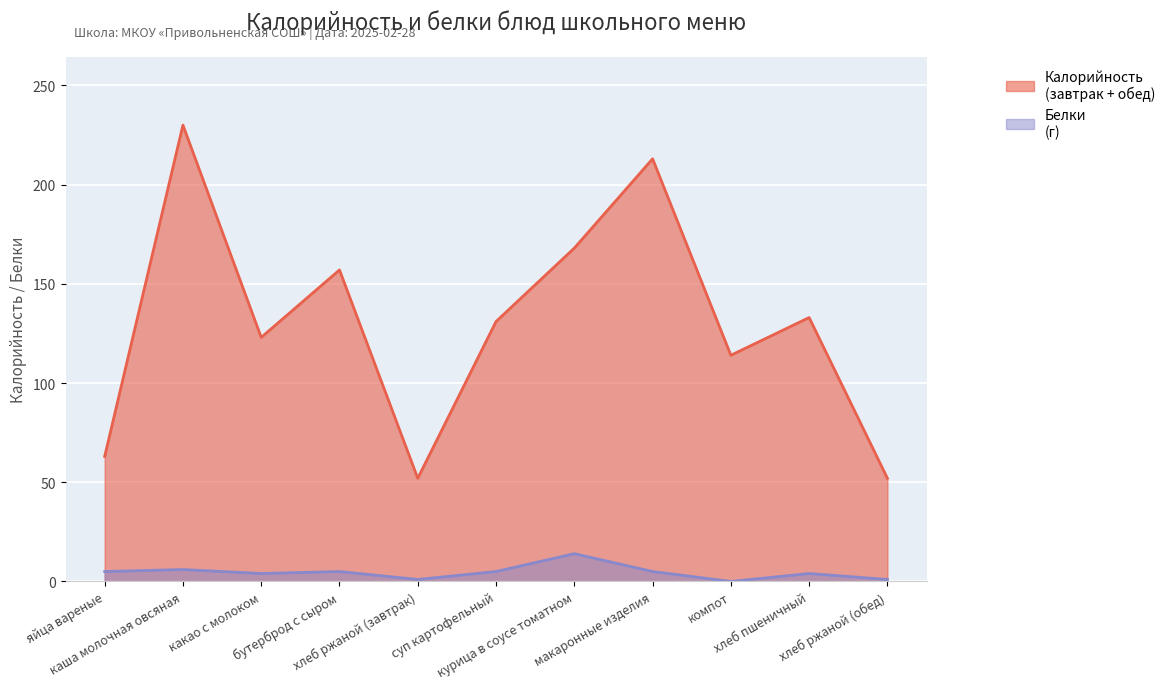

Which has a higher value, яйца вареные or суп картофельный?

суп картофельный